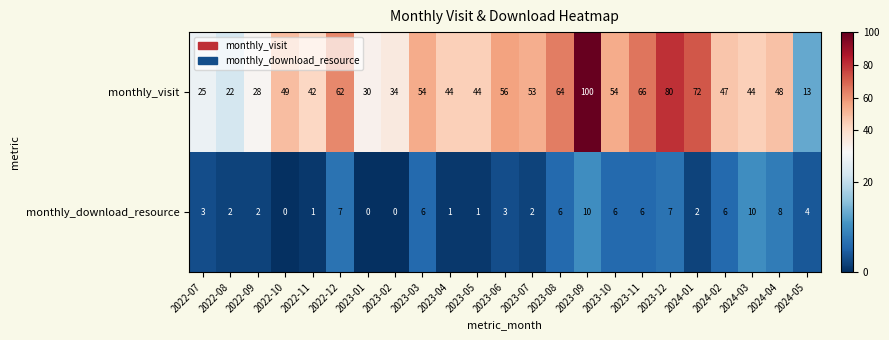

Which series changed the most between 2023-04 and 2023-06?

monthly_visit